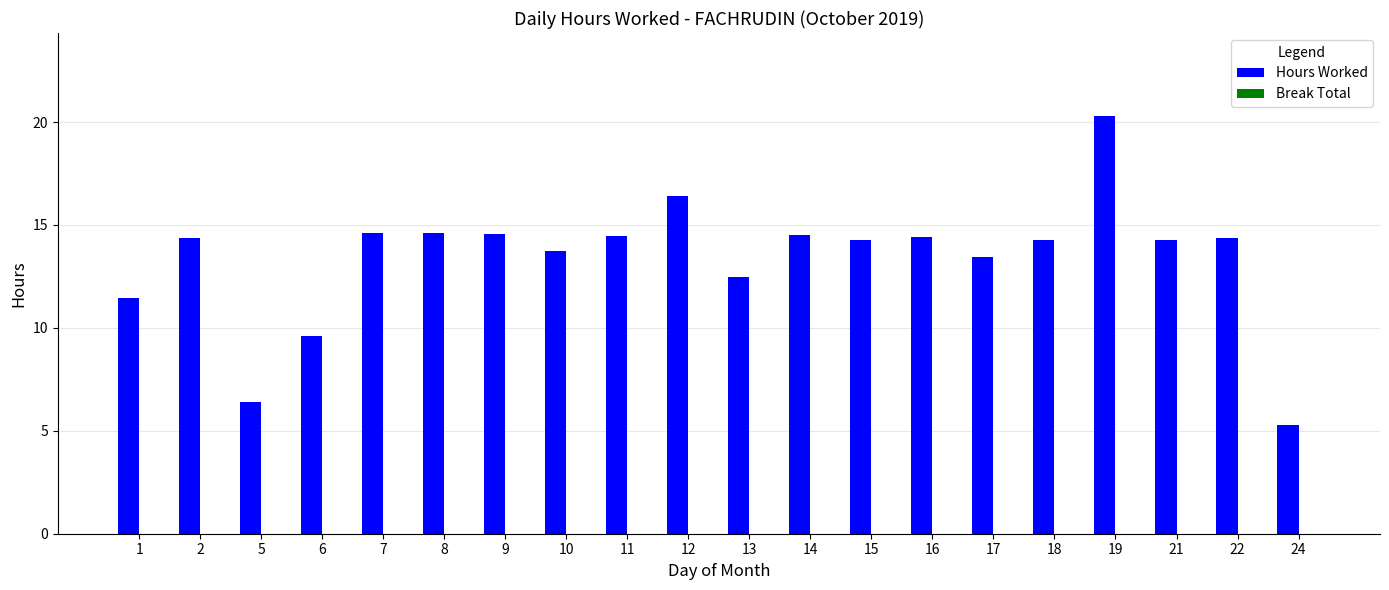

What is the value of the 18th bar from the left?

14.3